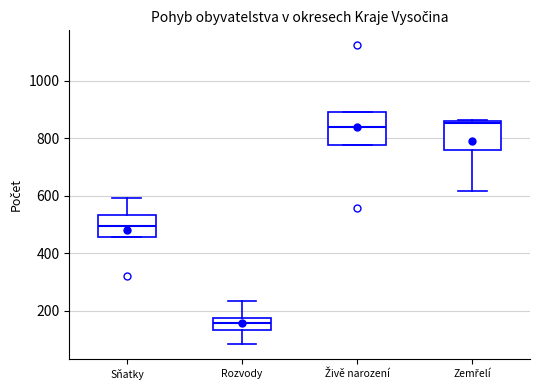

Which box has the lowest median line?

Rozvody